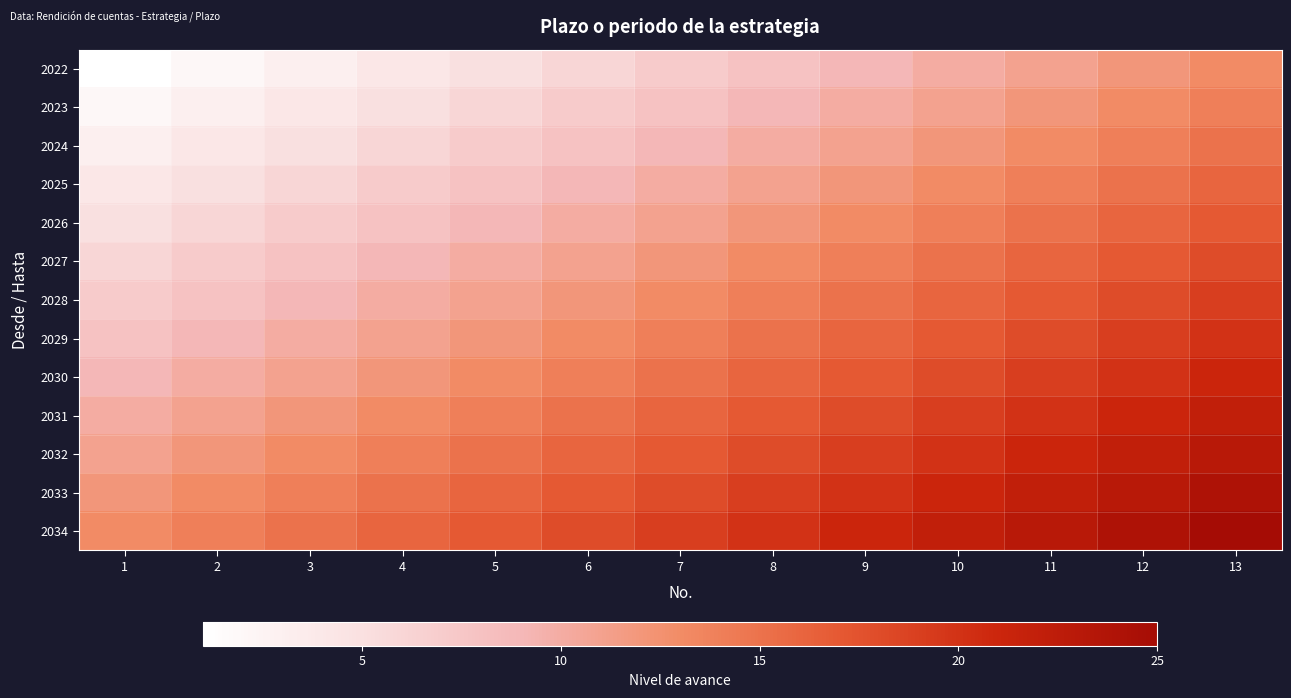

Reading left to right, what are all the values shown in this chart?

2022: 1=1	2=2	3=3	4=4	5=5	6=6	7=7	8=8	9=9	10=10	11=11	12=12	13=13
2023: 1=2	2=3	3=4	4=5	5=6	6=7	7=8	8=9	9=10	10=11	11=12	12=13	13=14
2024: 1=3	2=4	3=5	4=6	5=7	6=8	7=9	8=10	9=11	10=12	11=13	12=14	13=15
2025: 1=4	2=5	3=6	4=7	5=8	6=9	7=10	8=11	9=12	10=13	11=14	12=15	13=16
2026: 1=5	2=6	3=7	4=8	5=9	6=10	7=11	8=12	9=13	10=14	11=15	12=16	13=17
2027: 1=6	2=7	3=8	4=9	5=10	6=11	7=12	8=13	9=14	10=15	11=16	12=17	13=18
2028: 1=7	2=8	3=9	4=10	5=11	6=12	7=13	8=14	9=15	10=16	11=17	12=18	13=19
2029: 1=8	2=9	3=10	4=11	5=12	6=13	7=14	8=15	9=16	10=17	11=18	12=19	13=20
2030: 1=9	2=10	3=11	4=12	5=13	6=14	7=15	8=16	9=17	10=18	11=19	12=20	13=21
2031: 1=10	2=11	3=12	4=13	5=14	6=15	7=16	8=17	9=18	10=19	11=20	12=21	13=22
2032: 1=11	2=12	3=13	4=14	5=15	6=16	7=17	8=18	9=19	10=20	11=21	12=22	13=23
2033: 1=12	2=13	3=14	4=15	5=16	6=17	7=18	8=19	9=20	10=21	11=22	12=23	13=24
2034: 1=13	2=14	3=15	4=16	5=17	6=18	7=19	8=20	9=21	10=22	11=23	12=24	13=25